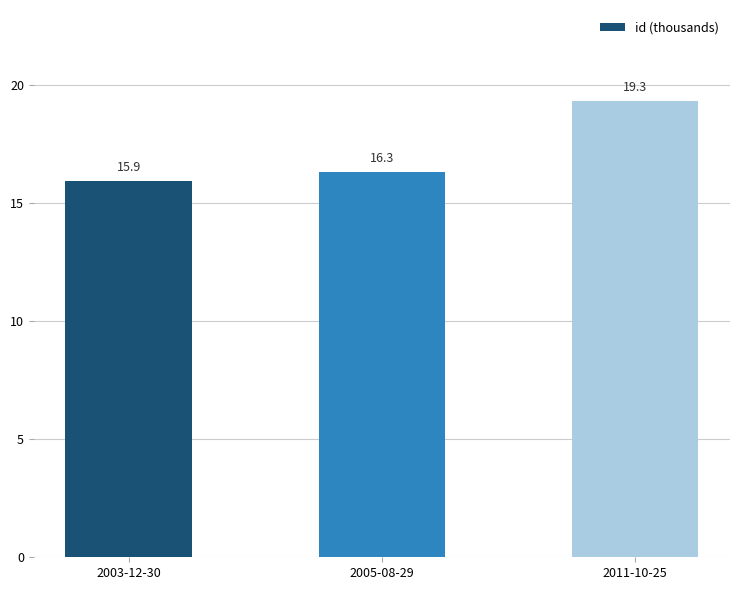

Does the chart contain stacked bars?

No